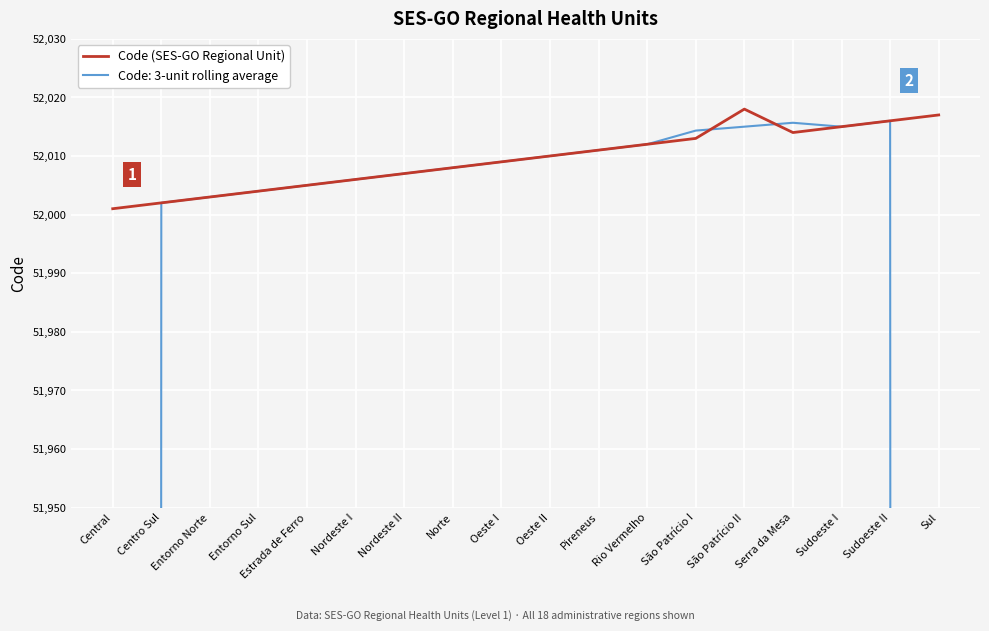

What is the maximum value shown in the chart?

52018